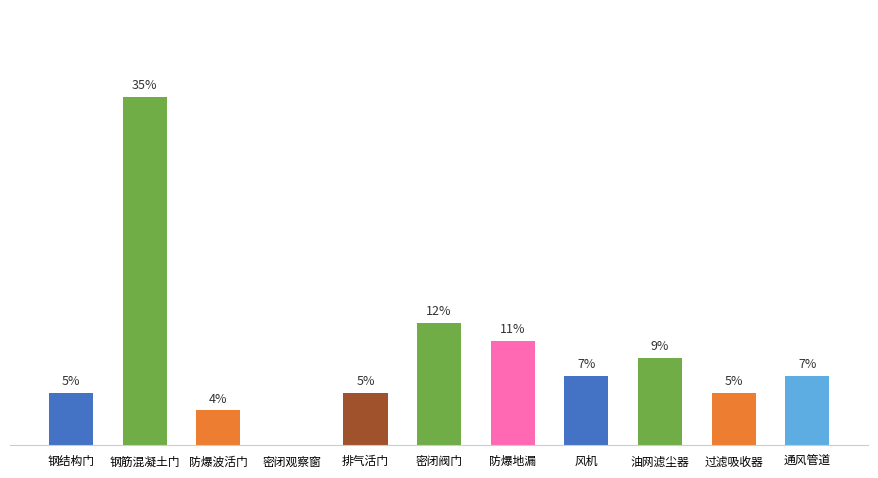

Are the bars horizontal?

No